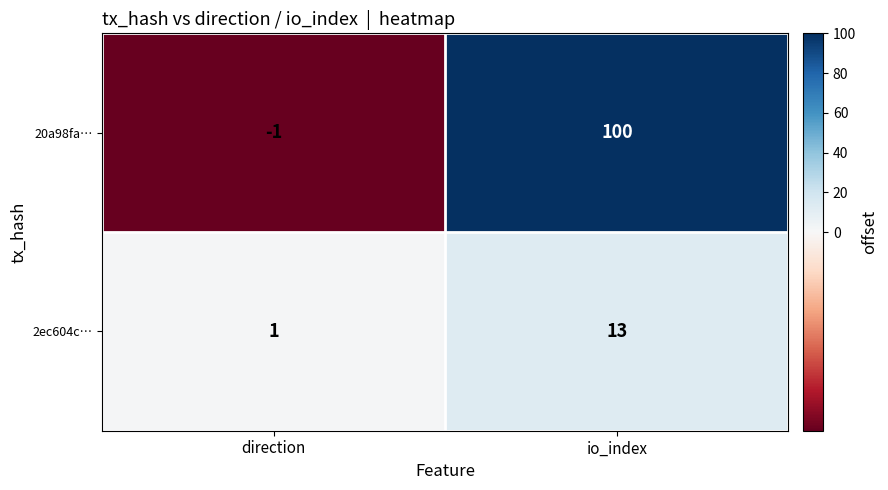

Rank the series by their maximum value, from lowest to highest.

2ec604c…, 20a98fa…